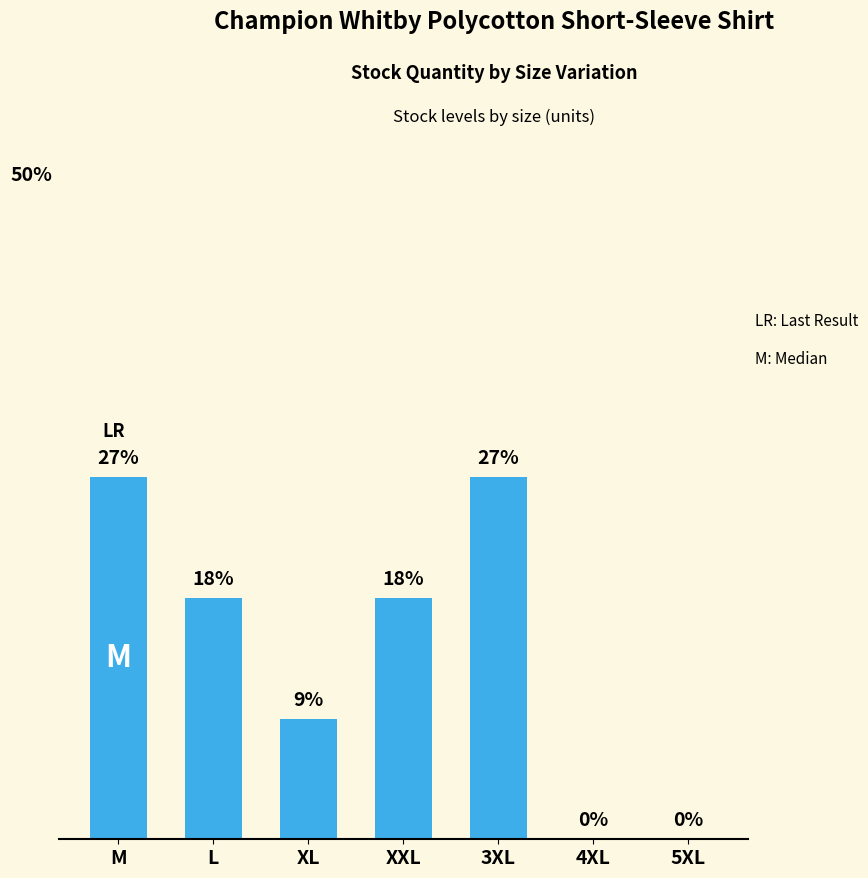

Rank the categories by value from lowest to highest.

4XL, 5XL, XL, L, XXL, M, 3XL